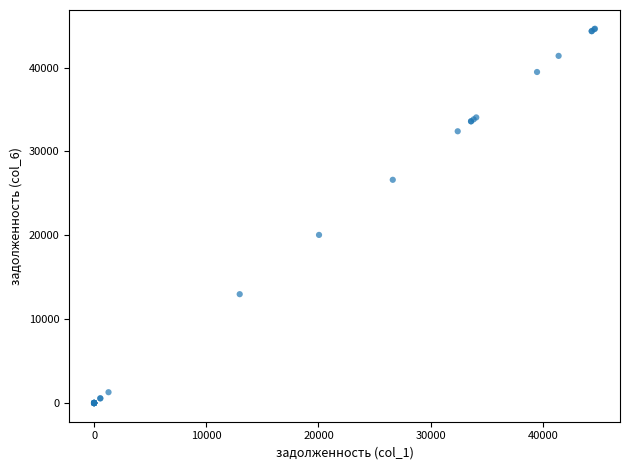

What Y value in the scatter plot is closest to 22321?

20049.2